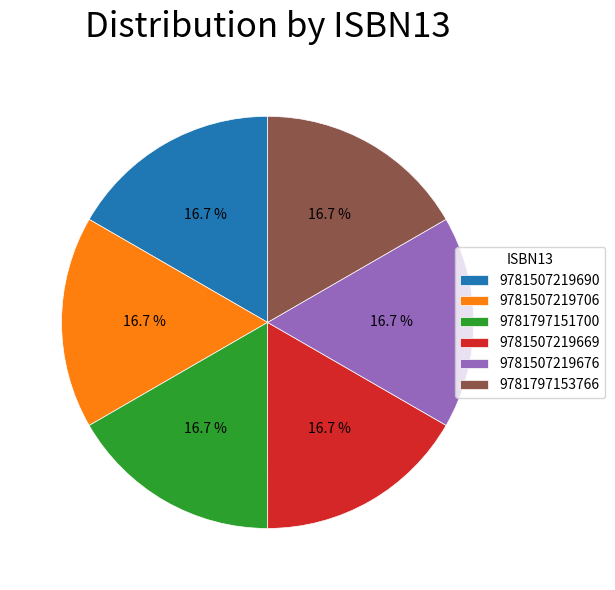

Is there any slice that represents more than half of the pie?

No